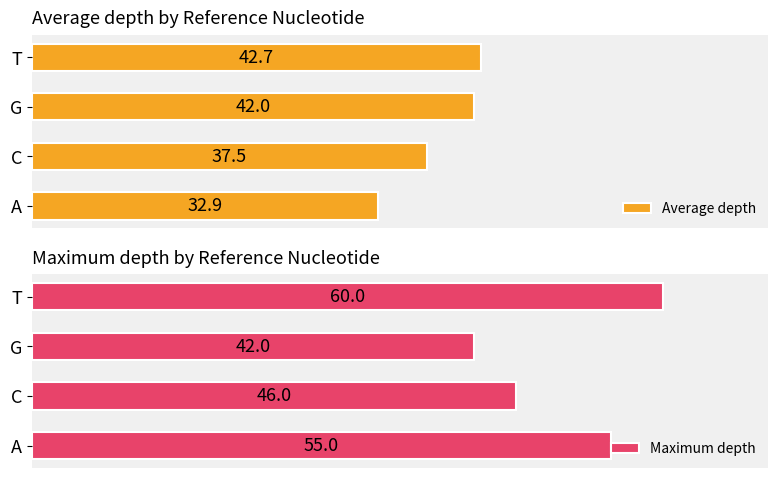

At which label does Average depth reach its peak?

T